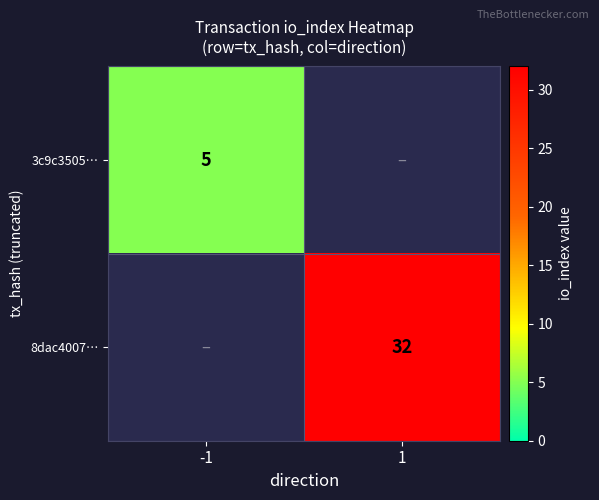

At how many categories does at least one series exceed 8?

1